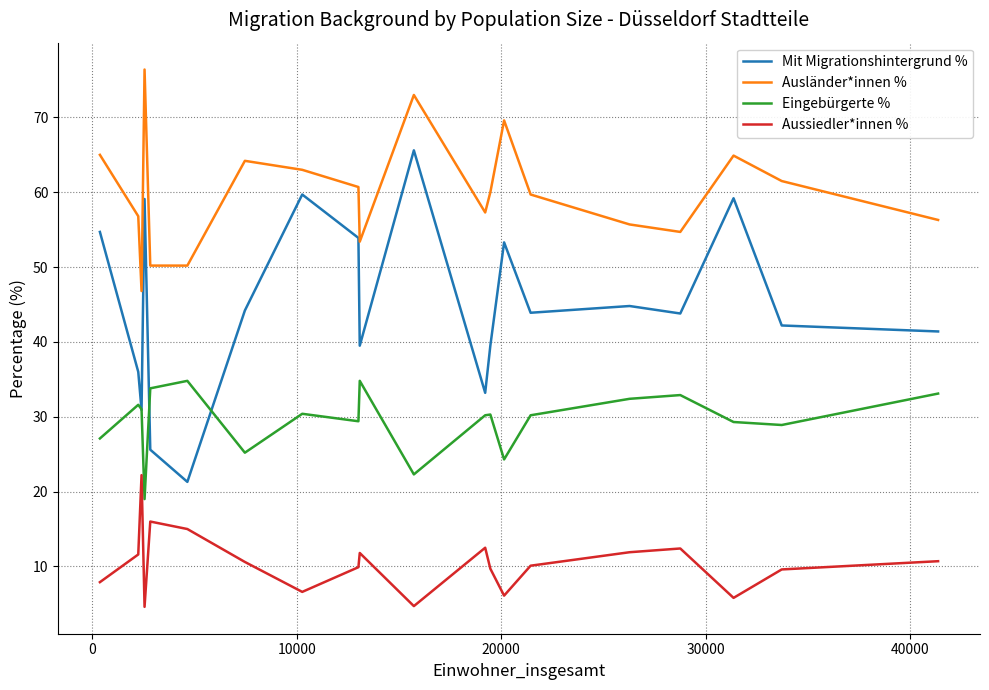

Which series has the widest spread of values?

Mit Migrationshintergrund %